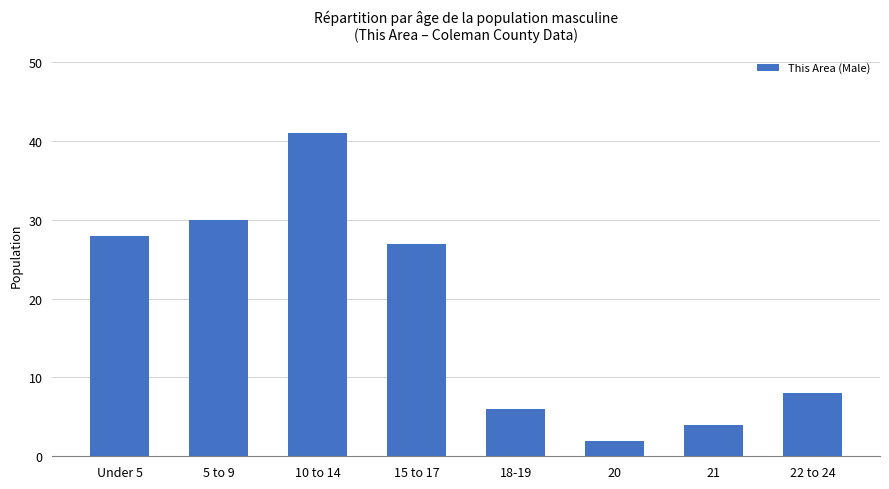

Does the chart contain stacked bars?

No